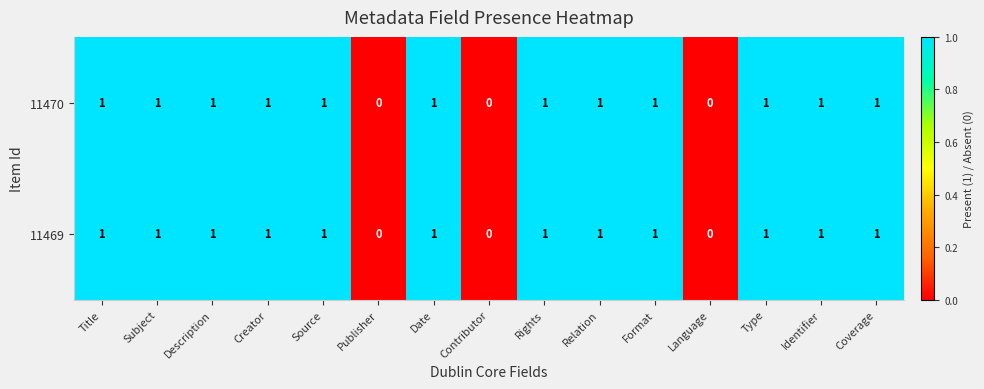

The 11470 series shows 0 at Creator. True or false?

False